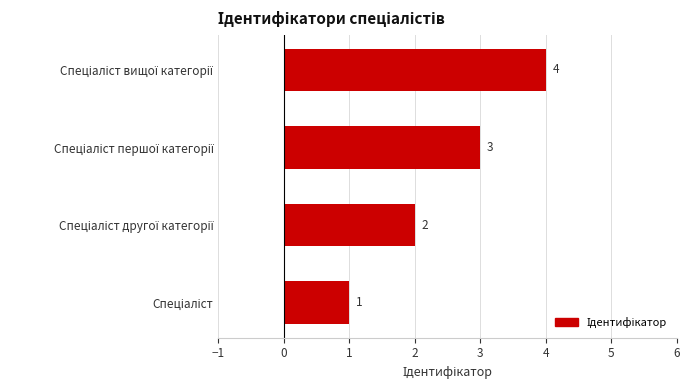

What is the greatest value displayed?

4